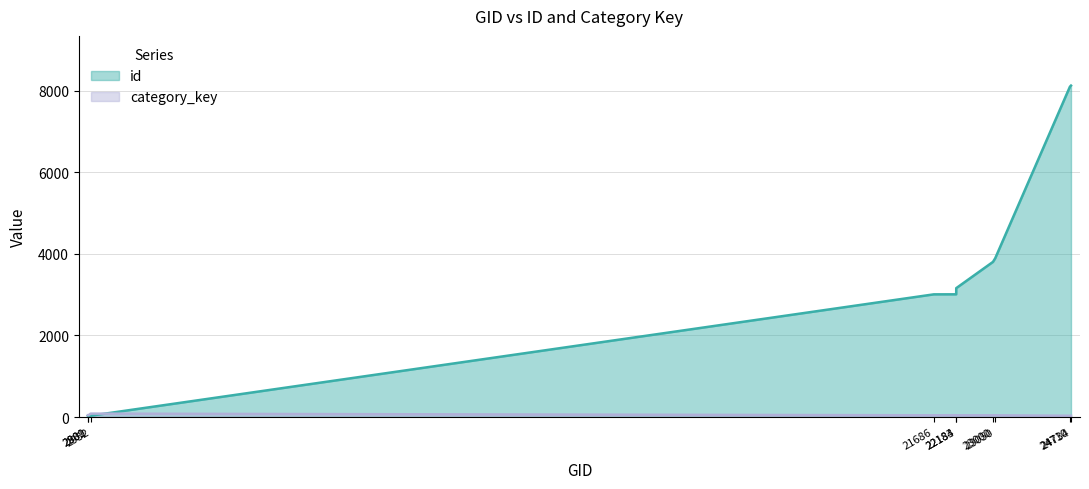

At which category does the chart reach its peak across all series?

24734